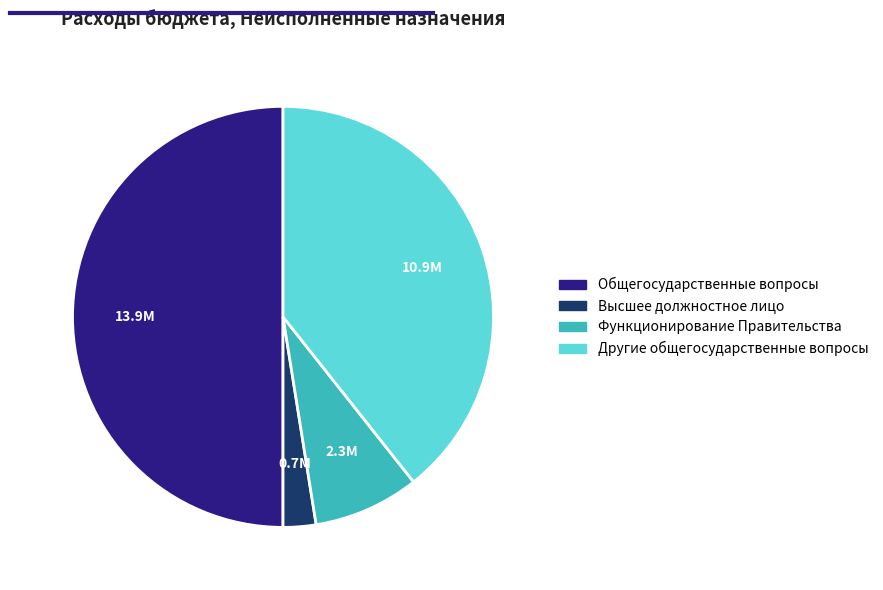

Between Общегосударственные вопросы and Высшее должностное лицо, which is larger?

Общегосударственные вопросы